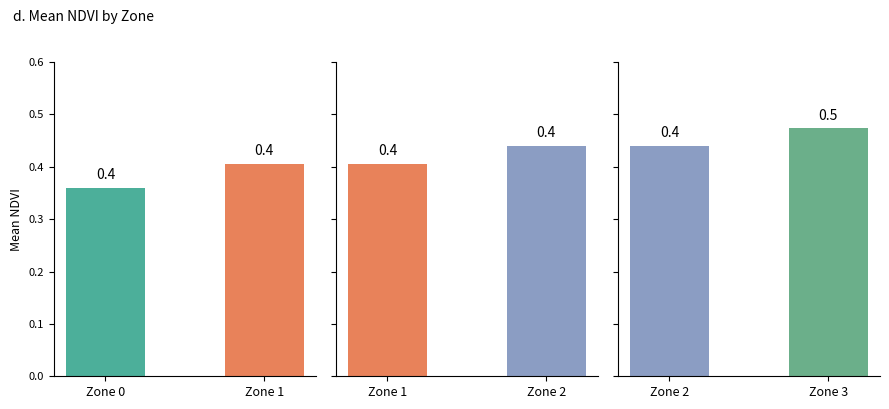

List the series in order of their peak value, lowest first.

Panel 1, Panel 2, Panel 3